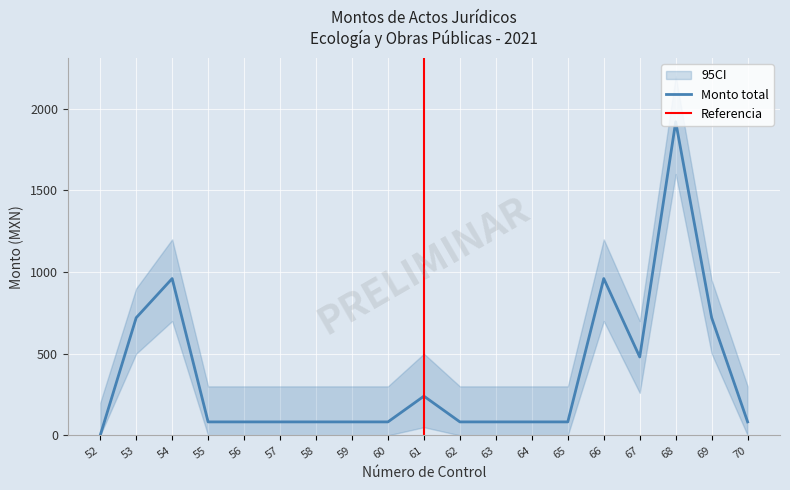

The value at 70 is 147.2. True or false?

False